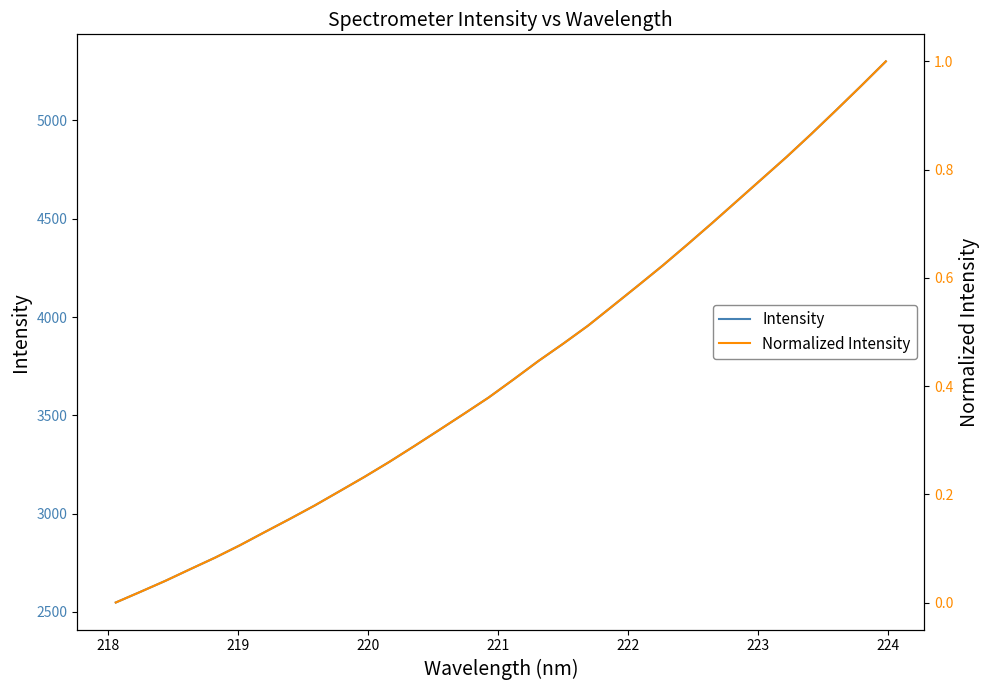

Which series has the largest total across all categories?

Intensity